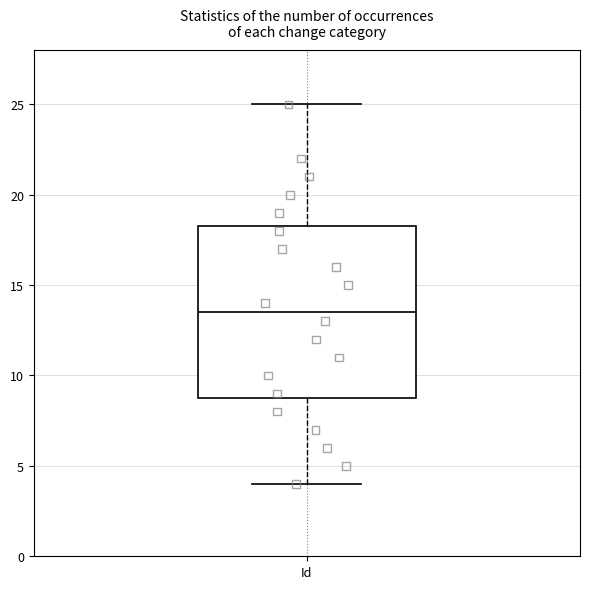

Read this box plot against the y-axis: the position of the median line, the range covered by the box, and the ends of both whiskers. The values are not printed on the chart, so give them approximately, as read against the axis.

median 13.5, box 9.0 to 18.5, whiskers 4.0 to 25.0